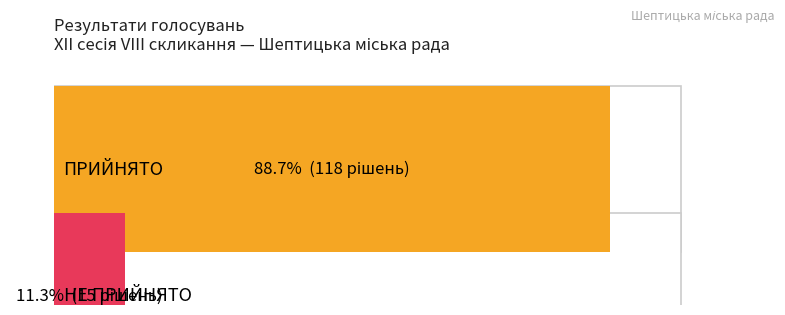

What is the change in value from ПРИЙНЯТО to НЕ ПРИЙНЯТО?

-103